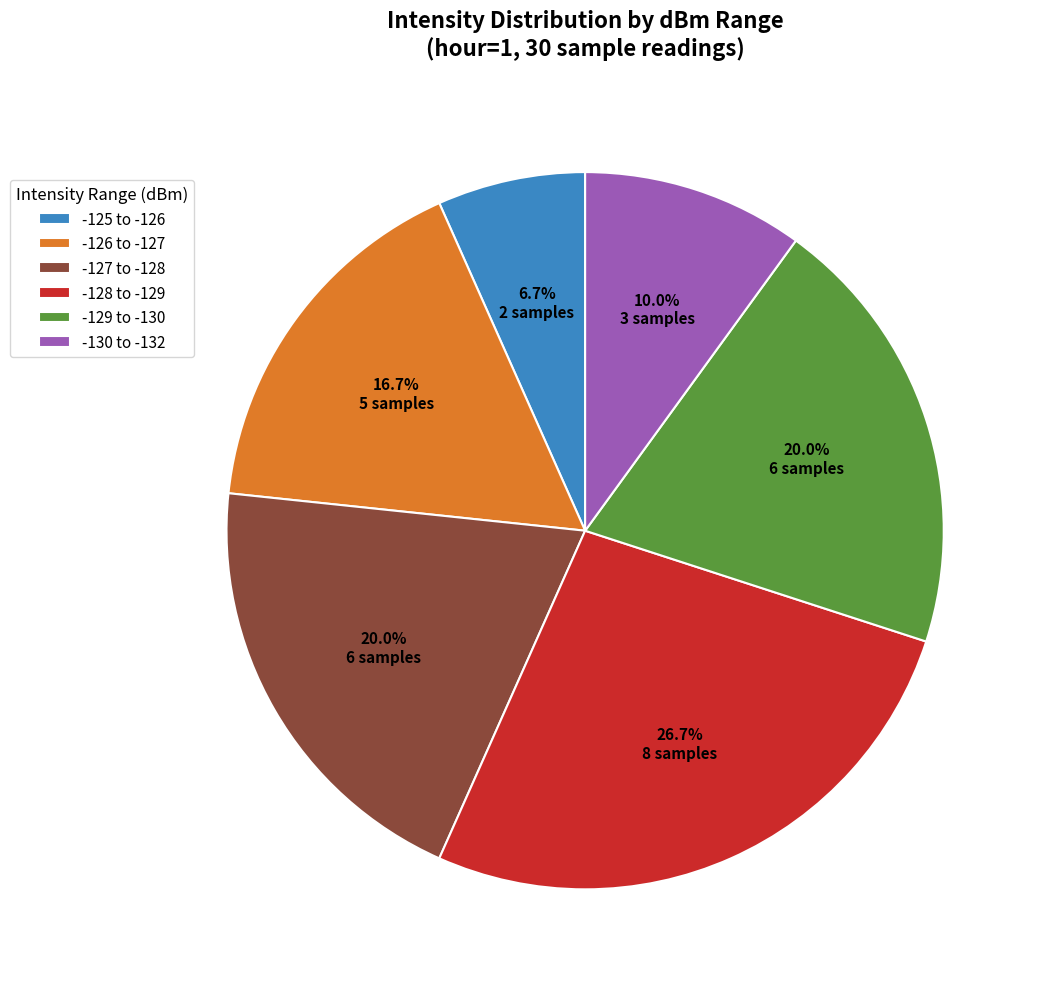

How many slices are in this pie chart?

6